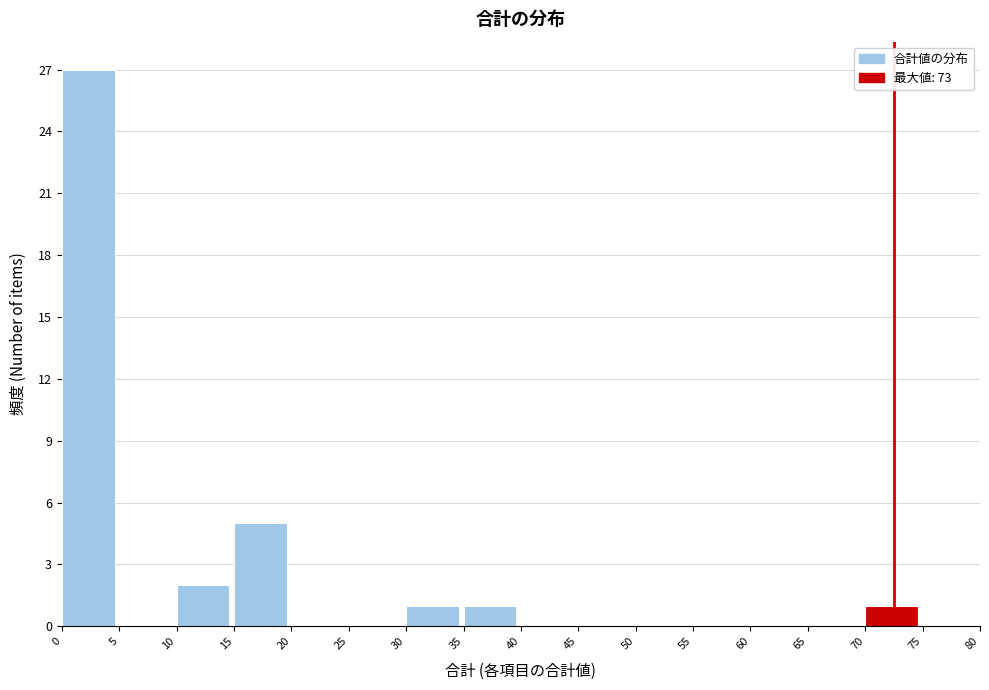

Reading left to right, list every bar in this chart as the range it spans on the x-axis followed by its height. The values are not printed on the chart, so give them approximately, as read against the axis.

0 to 5: 27
5 to 10: 0
10 to 15: 2
15 to 20: 5
20 to 25: 0
25 to 30: 0
30 to 35: 1
35 to 40: 1
40 to 45: 0
45 to 50: 0
50 to 55: 0
55 to 60: 0
60 to 65: 0
65 to 70: 0
70 to 75: 1
75 to 80: 0